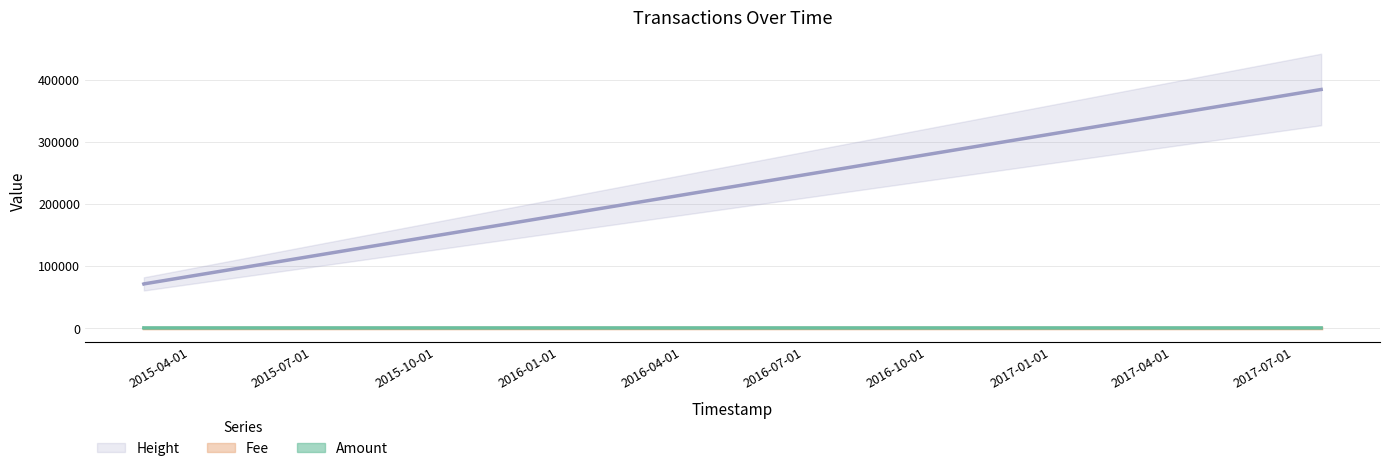

What is the value of the Fee point at the 1st from the left?

1